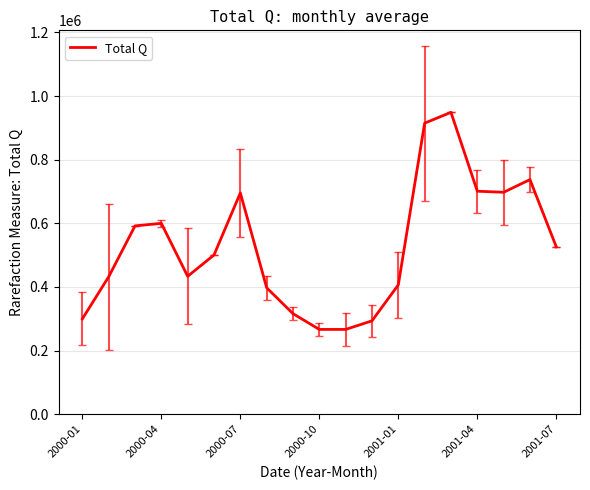

What is the maximum value shown in the chart?

949000.0